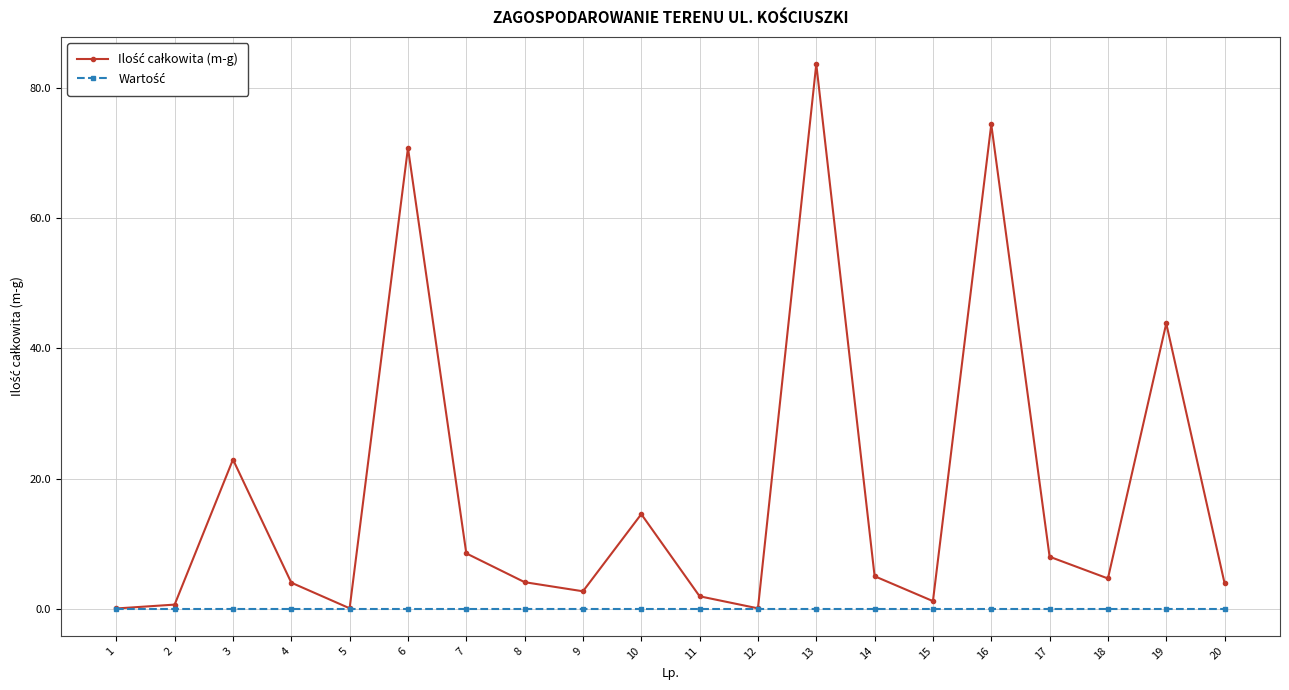

At how many categories does at least one series exceed 34?

4